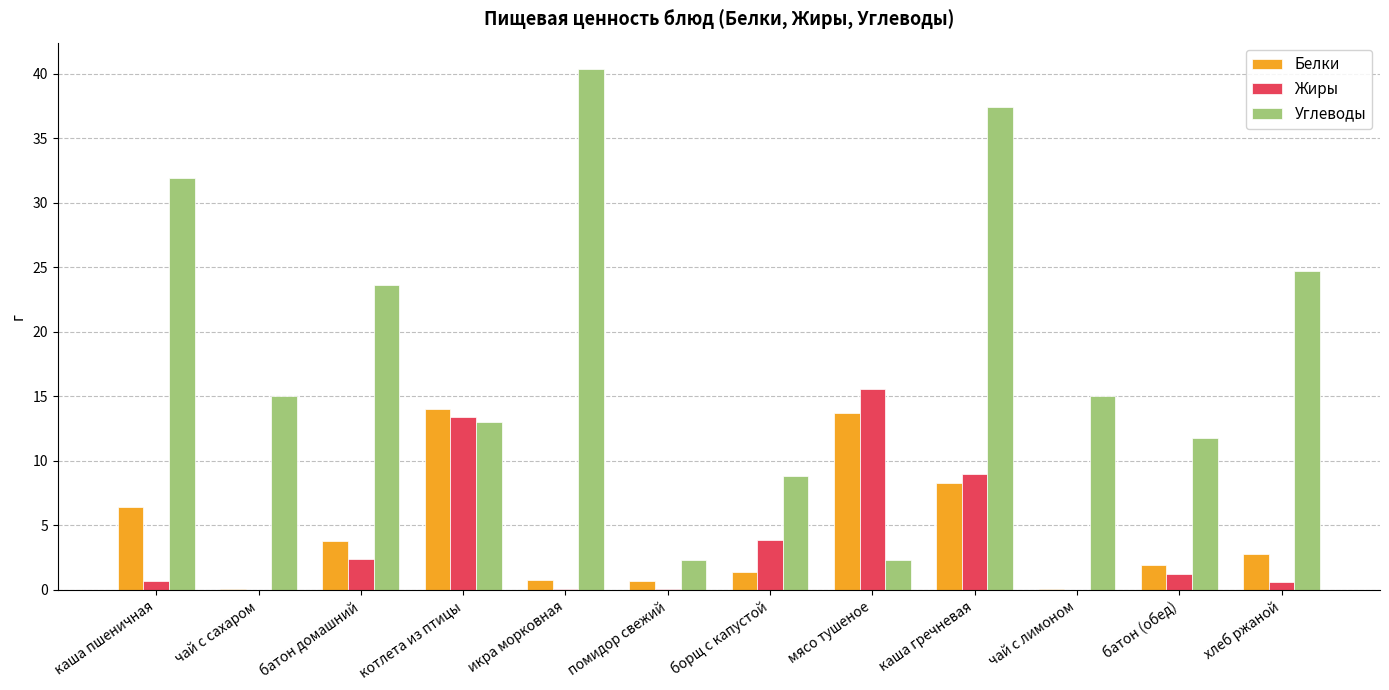

At which label does Жиры first exceed 1?

батон домашний